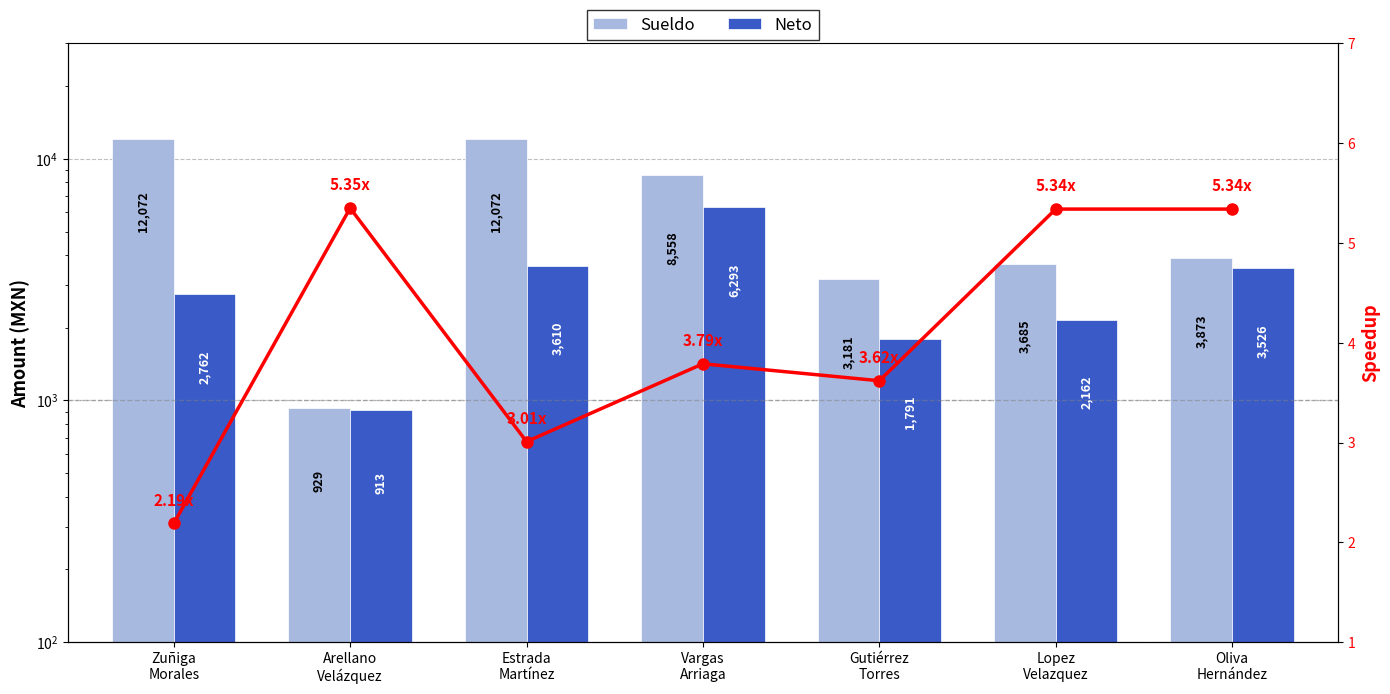

What is the label of the 5th bar from the left?

Gutiérrez
Torres